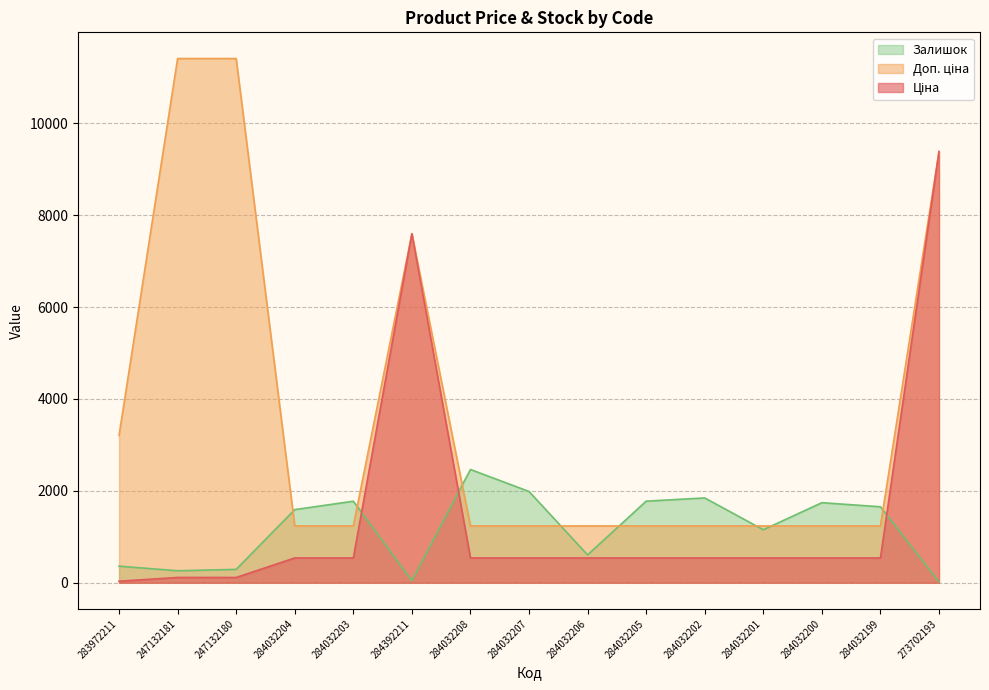

What is the maximum value shown in the chart?

11410.0